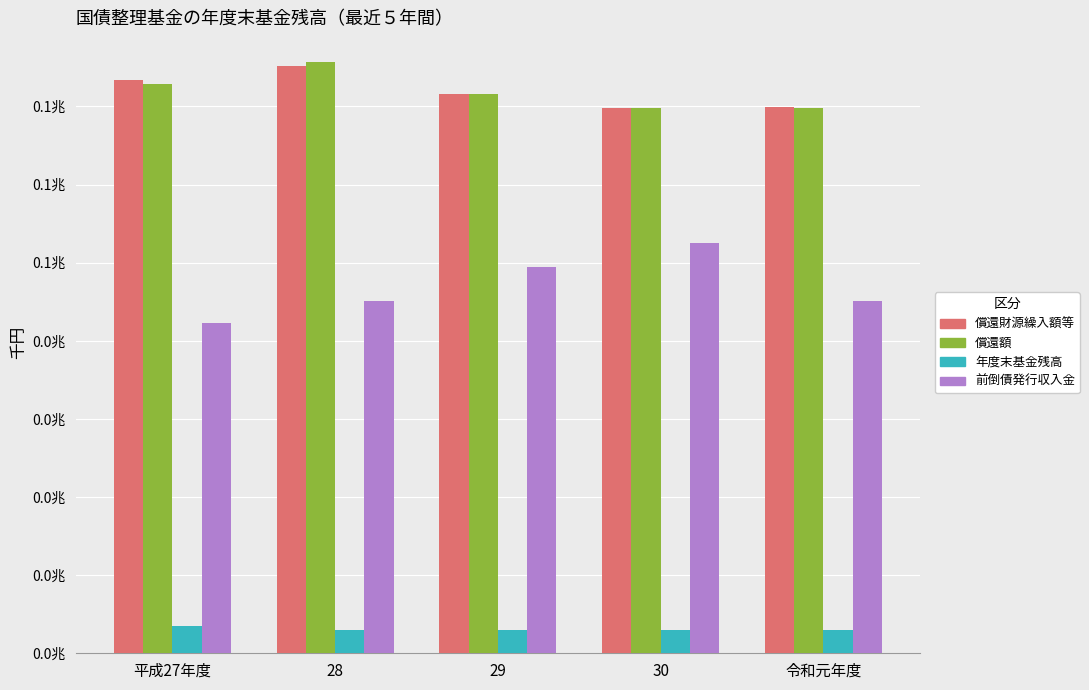

What is the difference between the highest and lowest values at 30?

66757548391